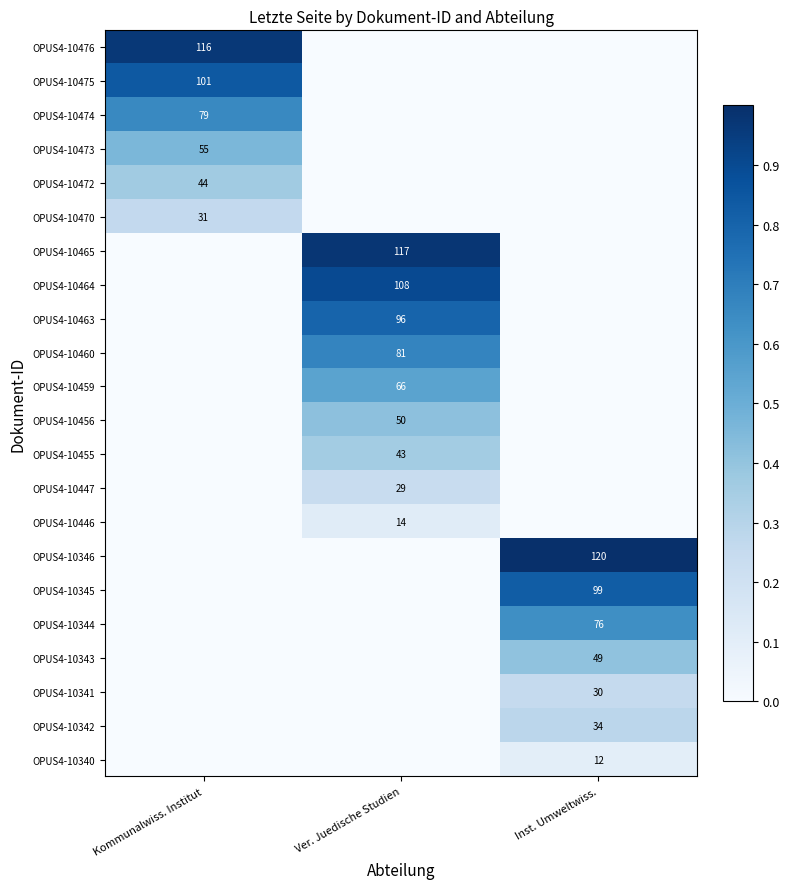

Is it true that OPUS4-10472 equals 44 at Kommunalwiss. Institut?

True